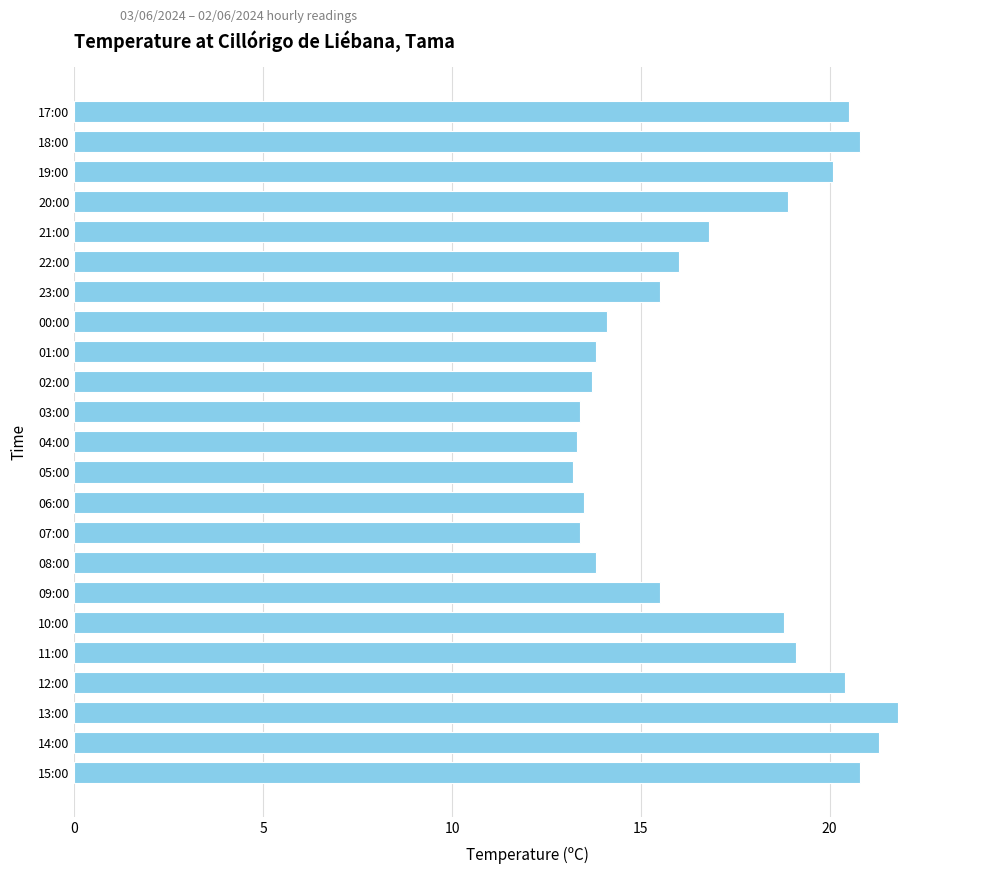

What is the sum of all values?

388.5